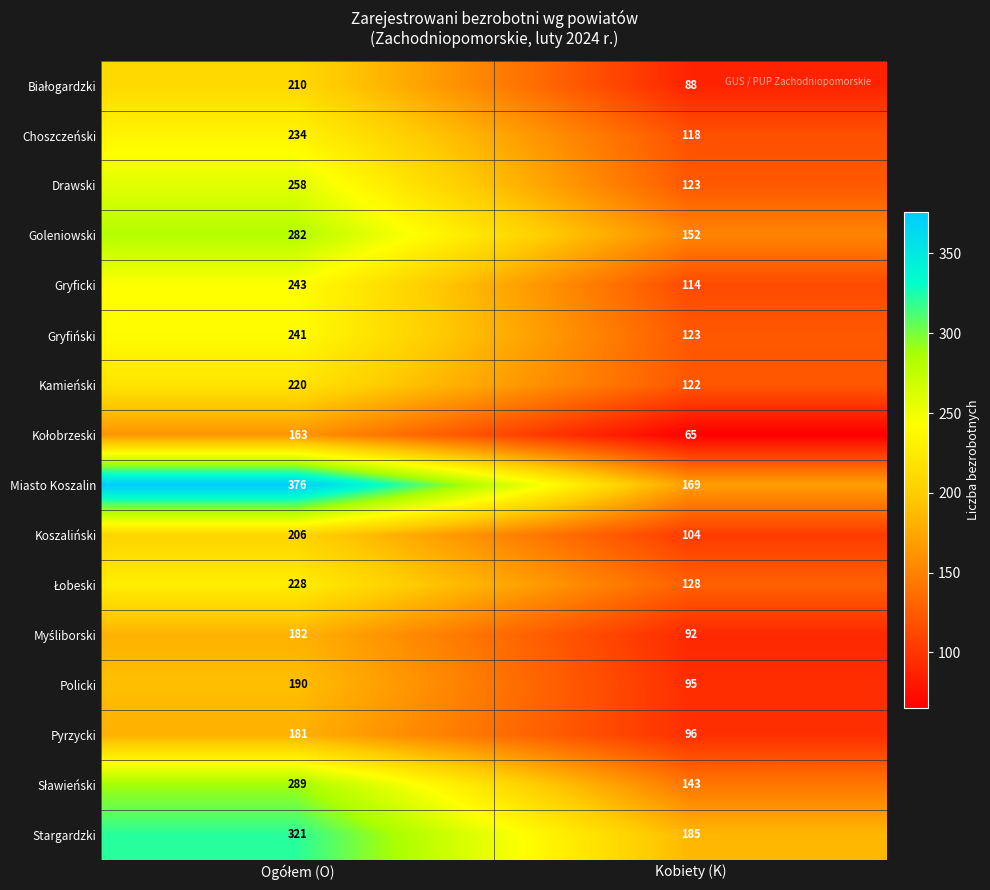

What is the greatest value displayed?

376